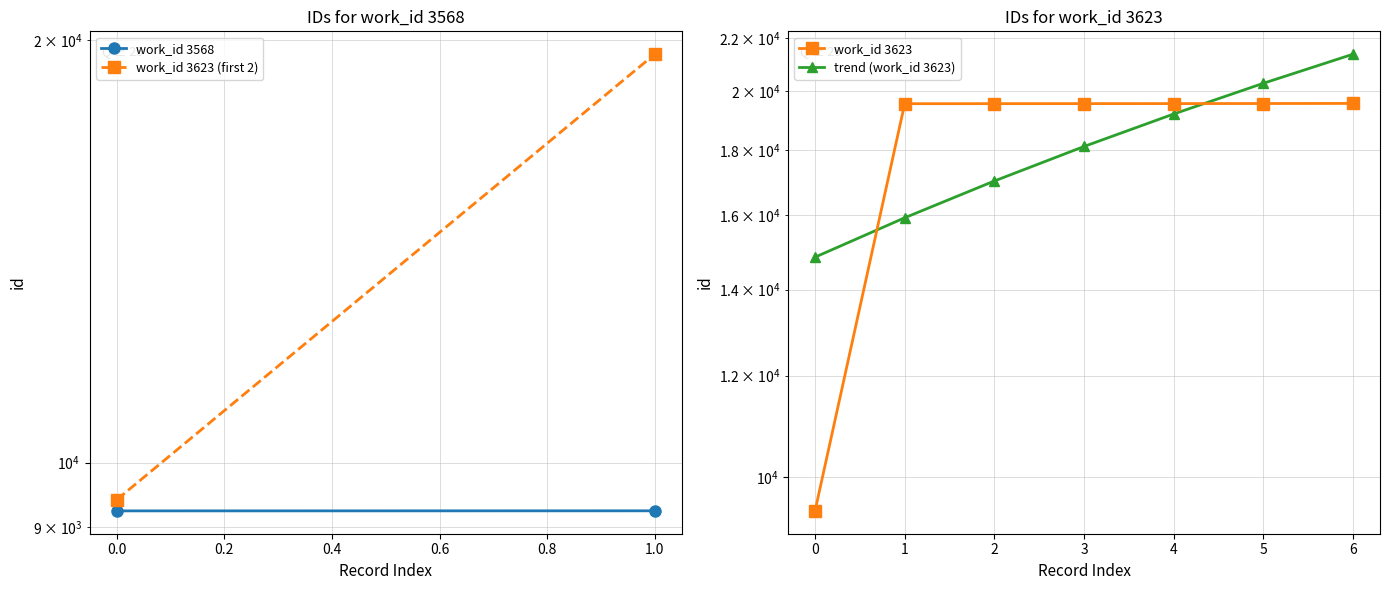

What is the difference between the second highest and minimum values?

10148